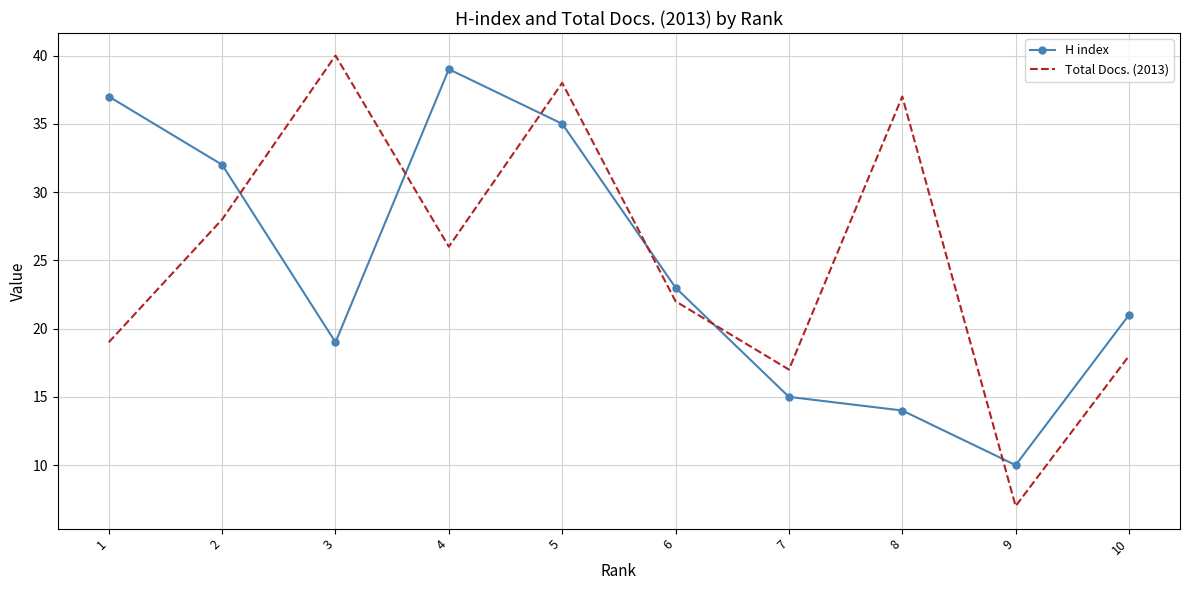

At which label does H index reach its peak?

4